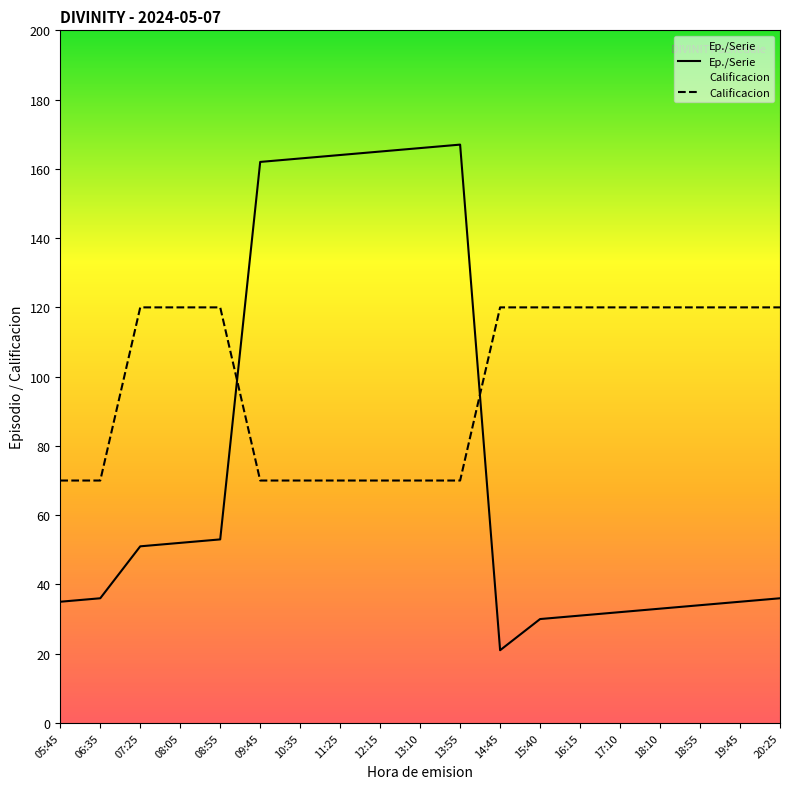

At 16:15, list the series in order from largest to smallest.

Calificacion, Ep./Serie